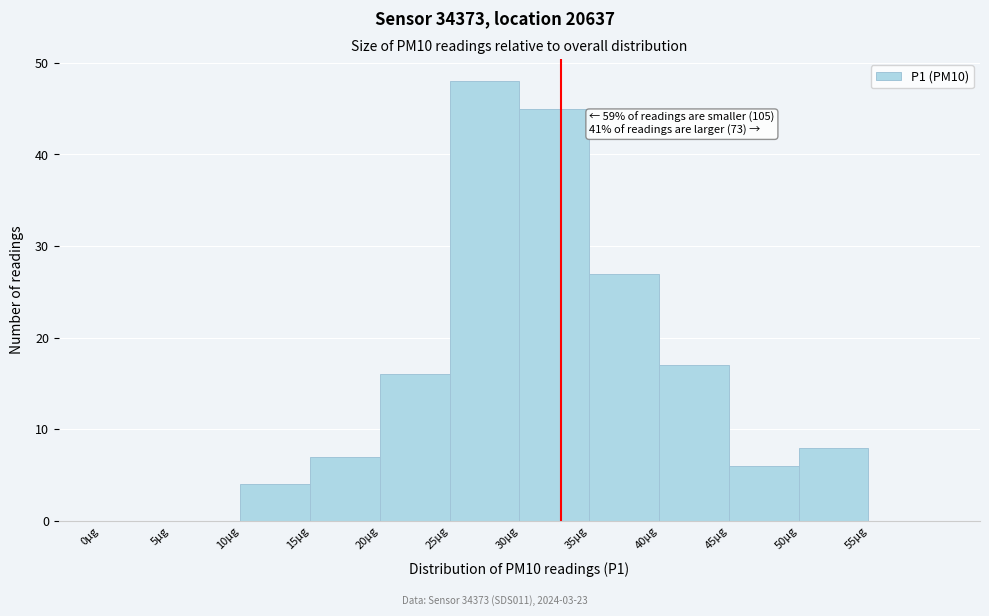

Over which range of the x-axis is the bar tallest?

25 to 30